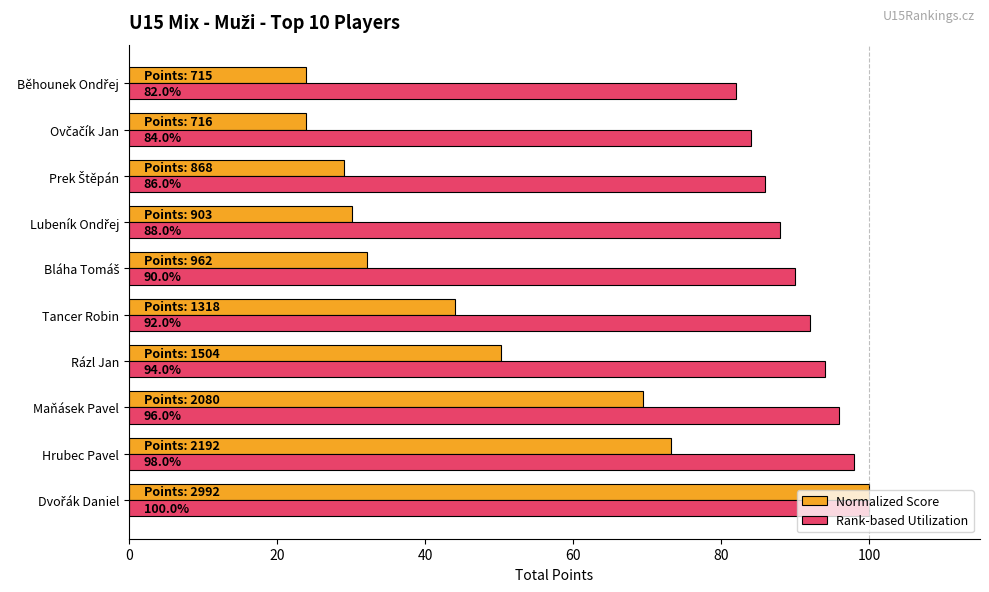

Count the number of data series in this chart.

2